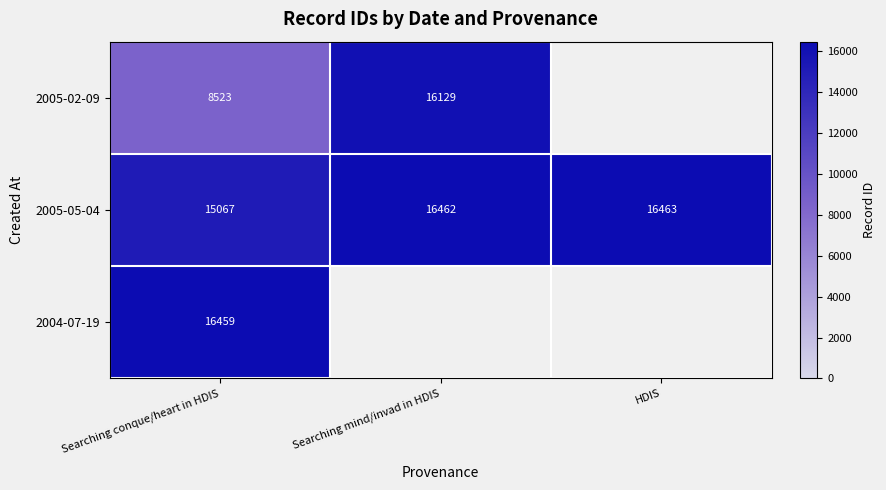

What is the average value of the 2005-05-04 series?

15997